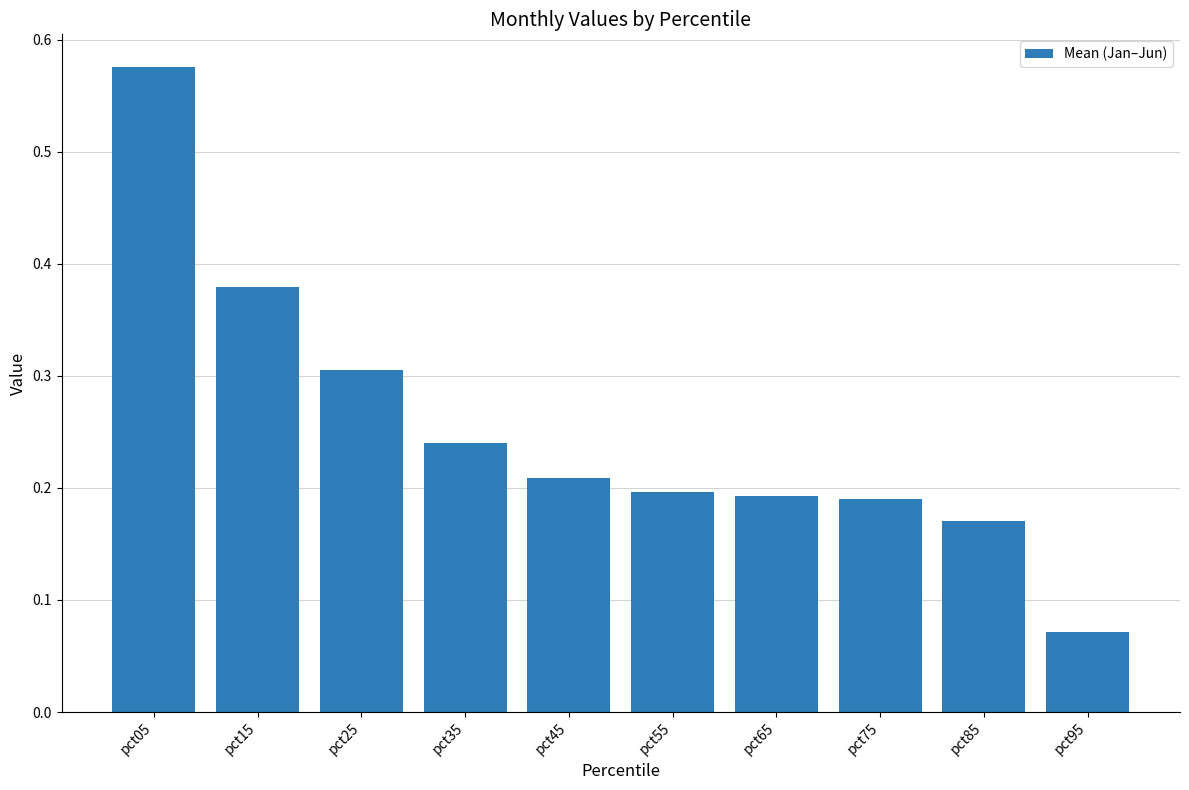

Between pct85 and pct95, which is larger?

pct85